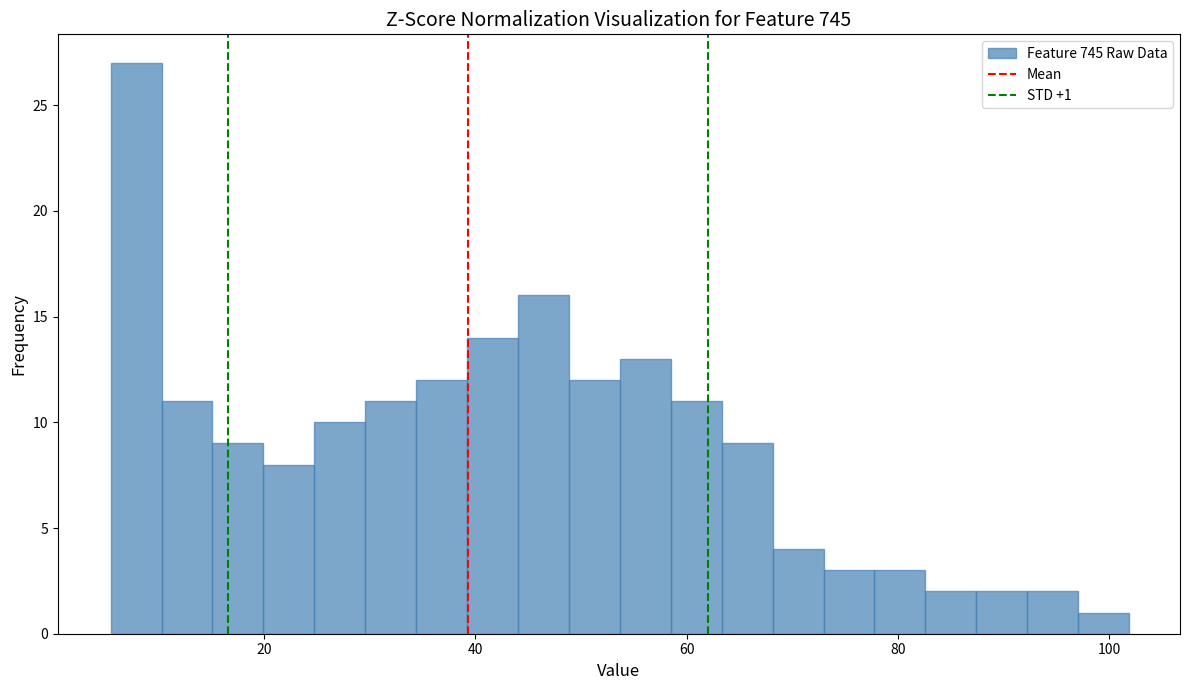

Read against the x-axis, roughly where is the centre of the tallest bar?

8